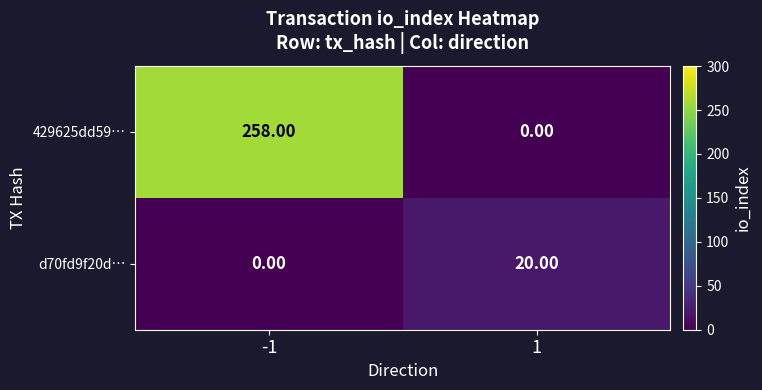

Rank the series at -1 from lowest to highest value.

d70fd9f20d…, 429625dd59…